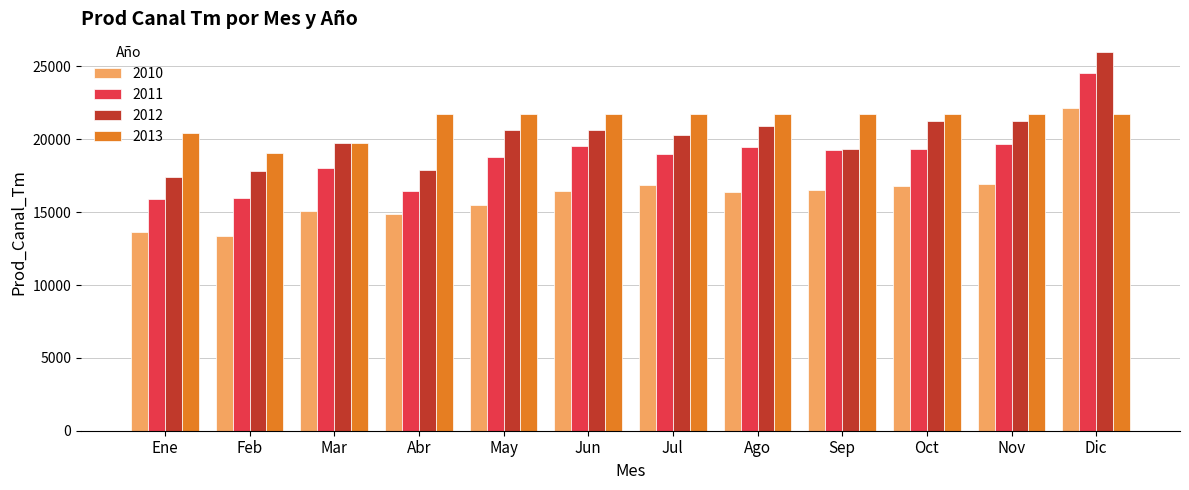

What is the approximate value of 2011 at Nov?

19708.5